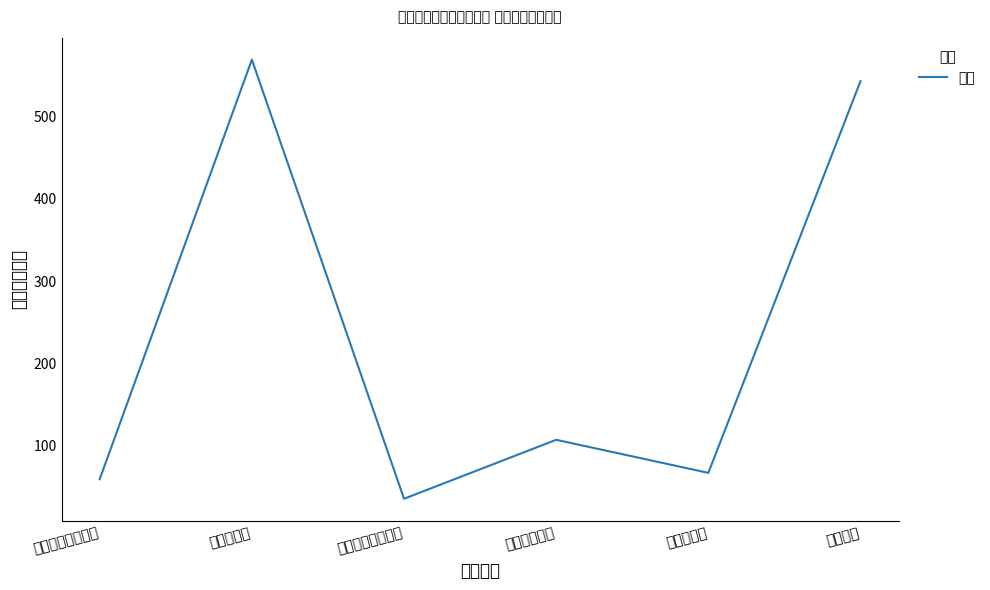

What is the ratio of the value at 公用经费 to the value at 工资性支出?

1.0